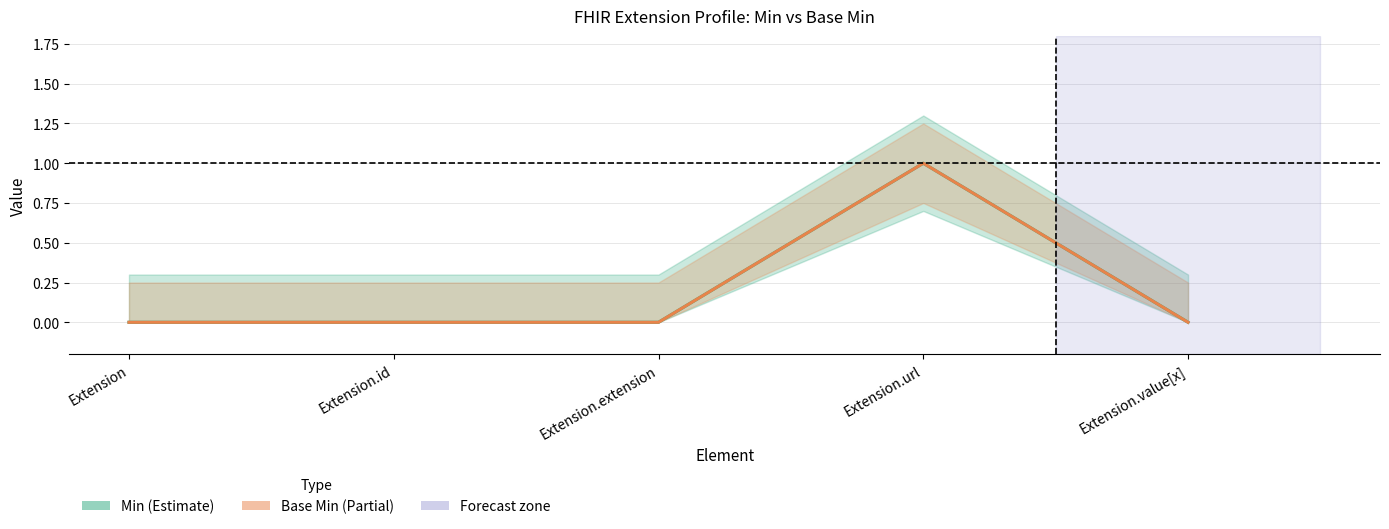

True or false: Min and Base Min cross at least once.

False